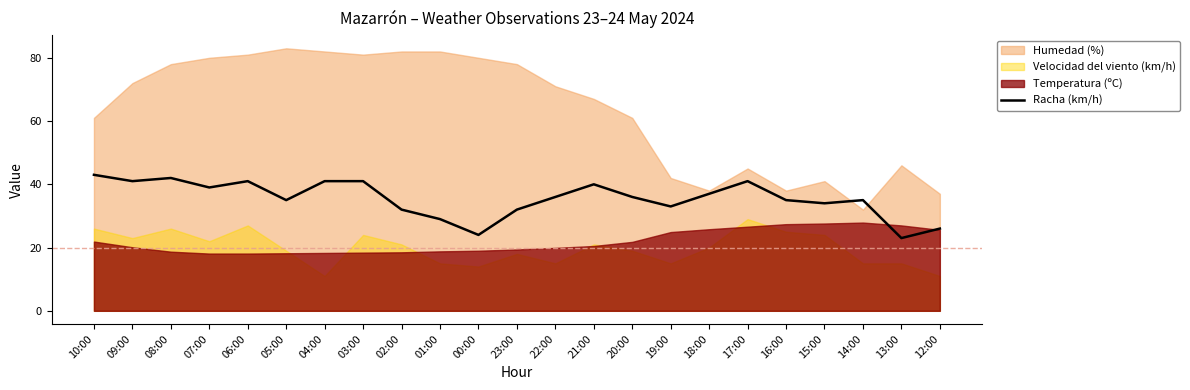

Which series has the widest spread of values?

Humedad (%)